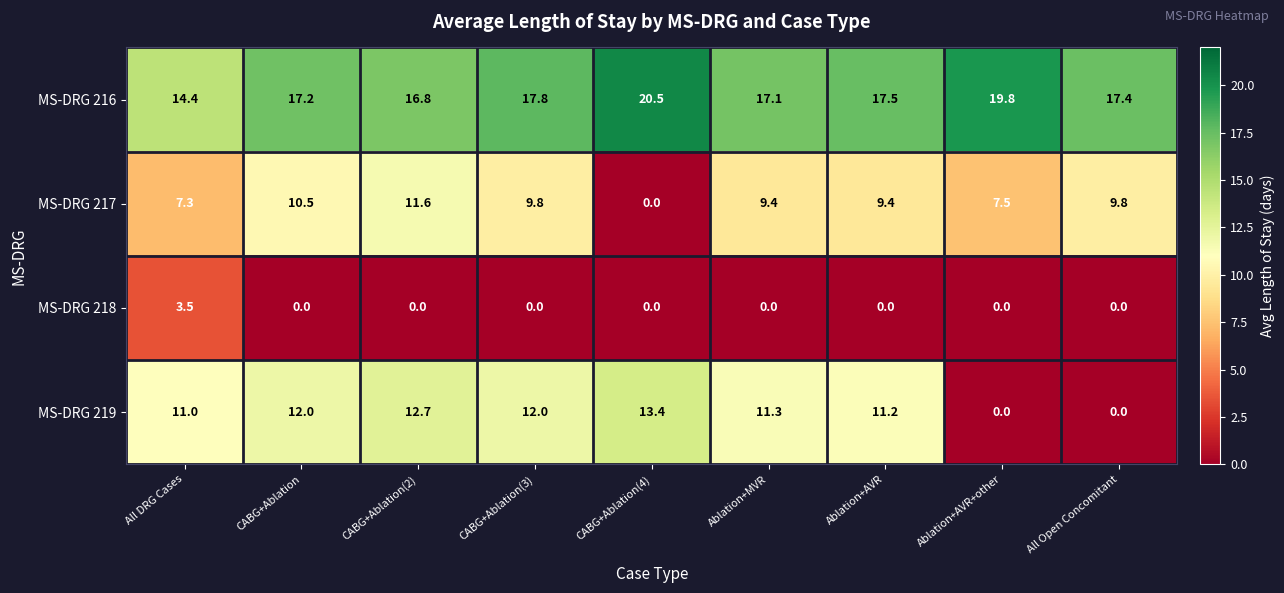

At Ablation+AVR, list the series in order from largest to smallest.

MS-DRG 216, MS-DRG 219, MS-DRG 217, MS-DRG 218